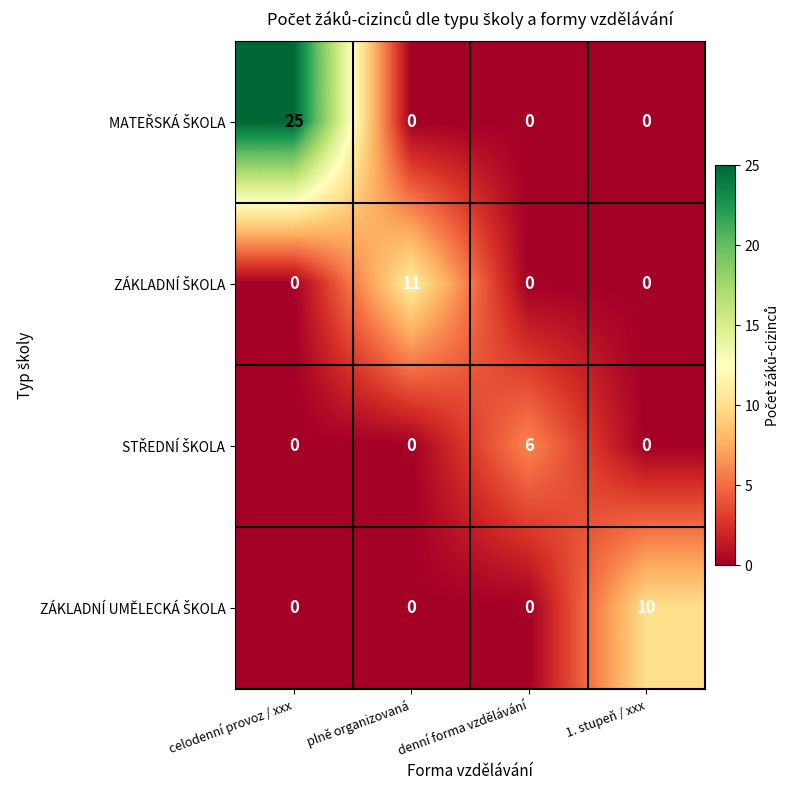

At which category is the sum across all series the highest?

celodenní provoz / xxx